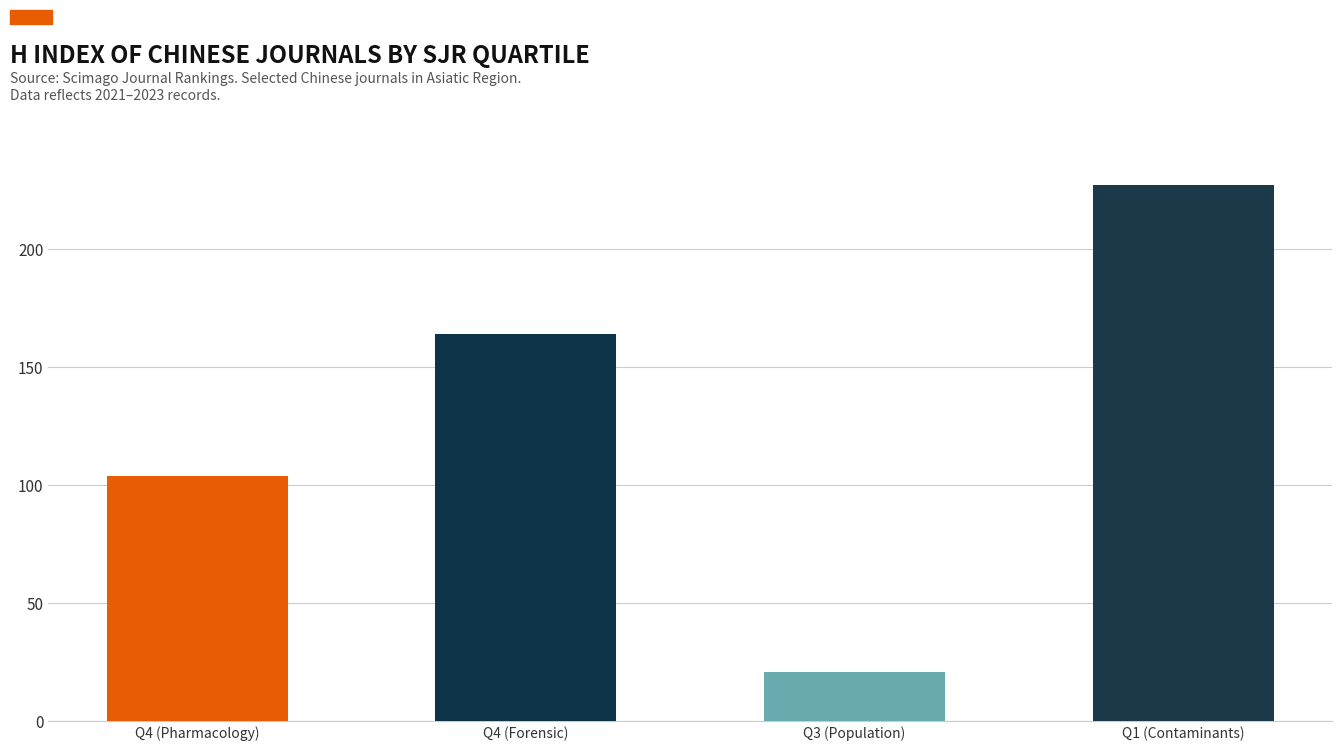

The chart shows a value of 226 at Q4 (Forensic). True or false?

False